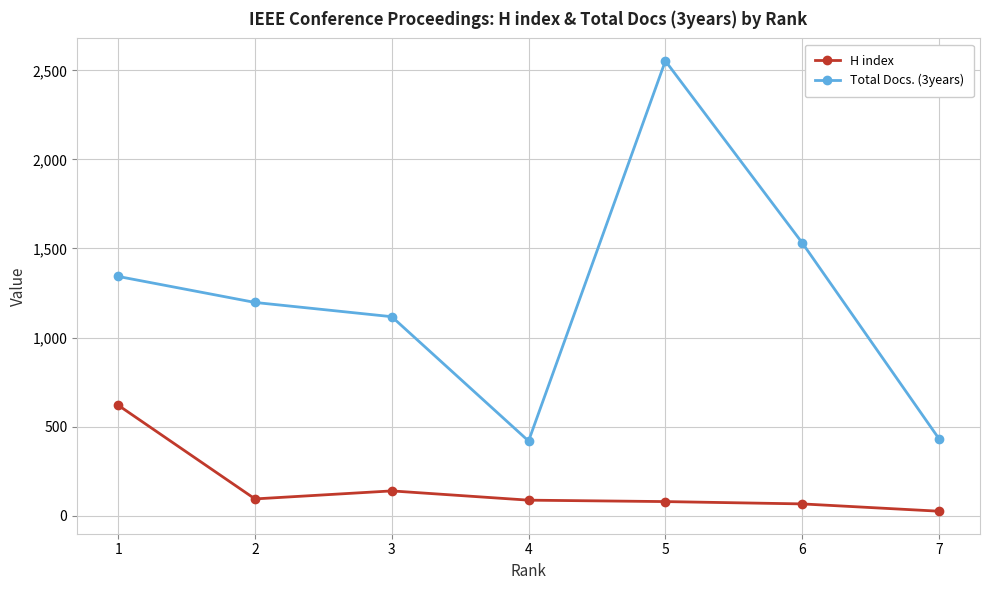

True or false: Total Docs. (3years) and H index intersect in this chart.

False